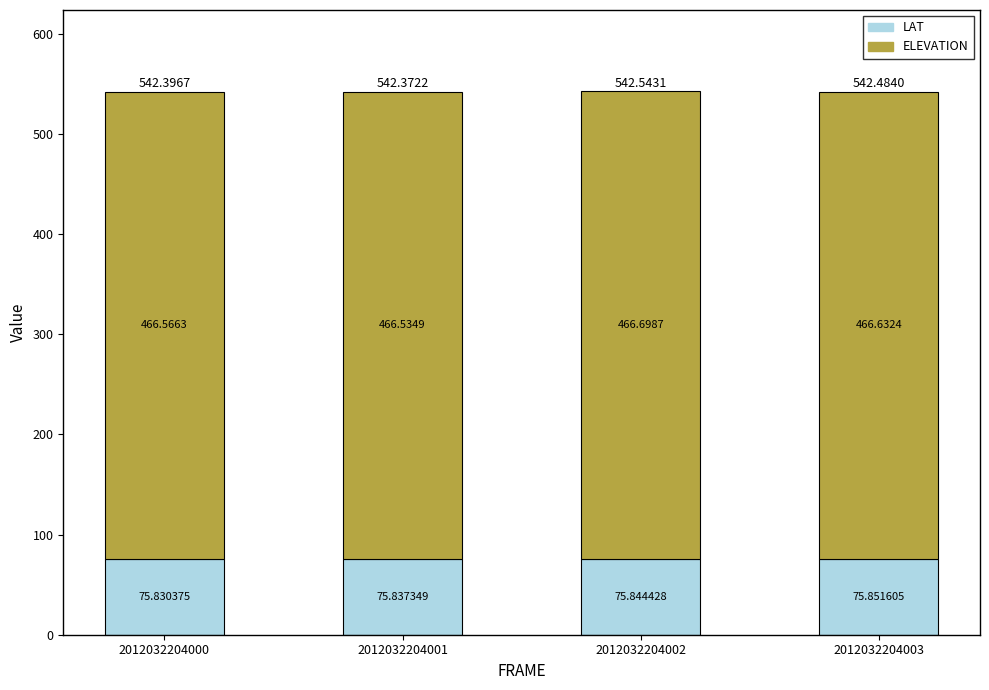

How many bars are there in total?

4